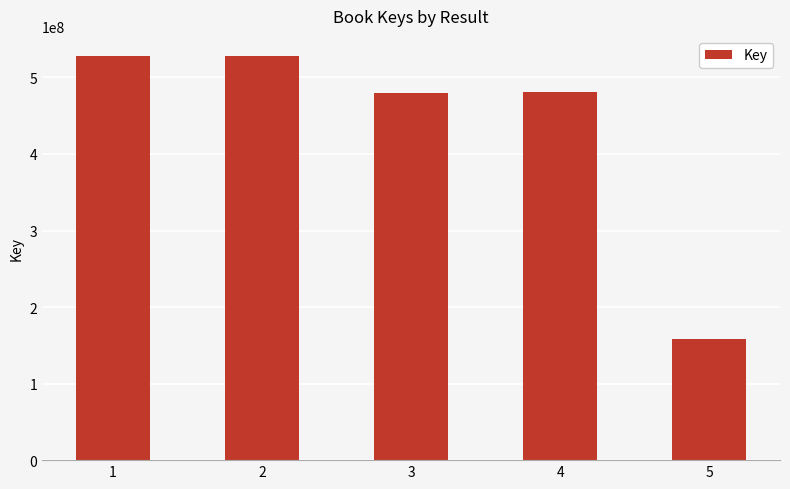

Is it true that the value at 5 is 93924358?

False